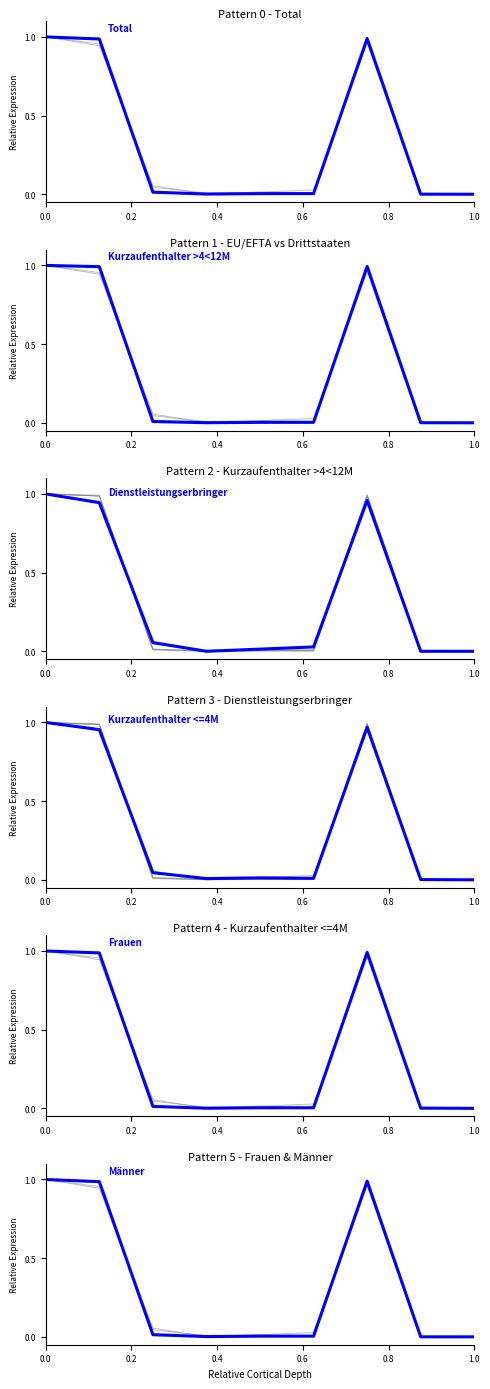

Which series has the largest total across all categories?

Total (Gesamttotal)